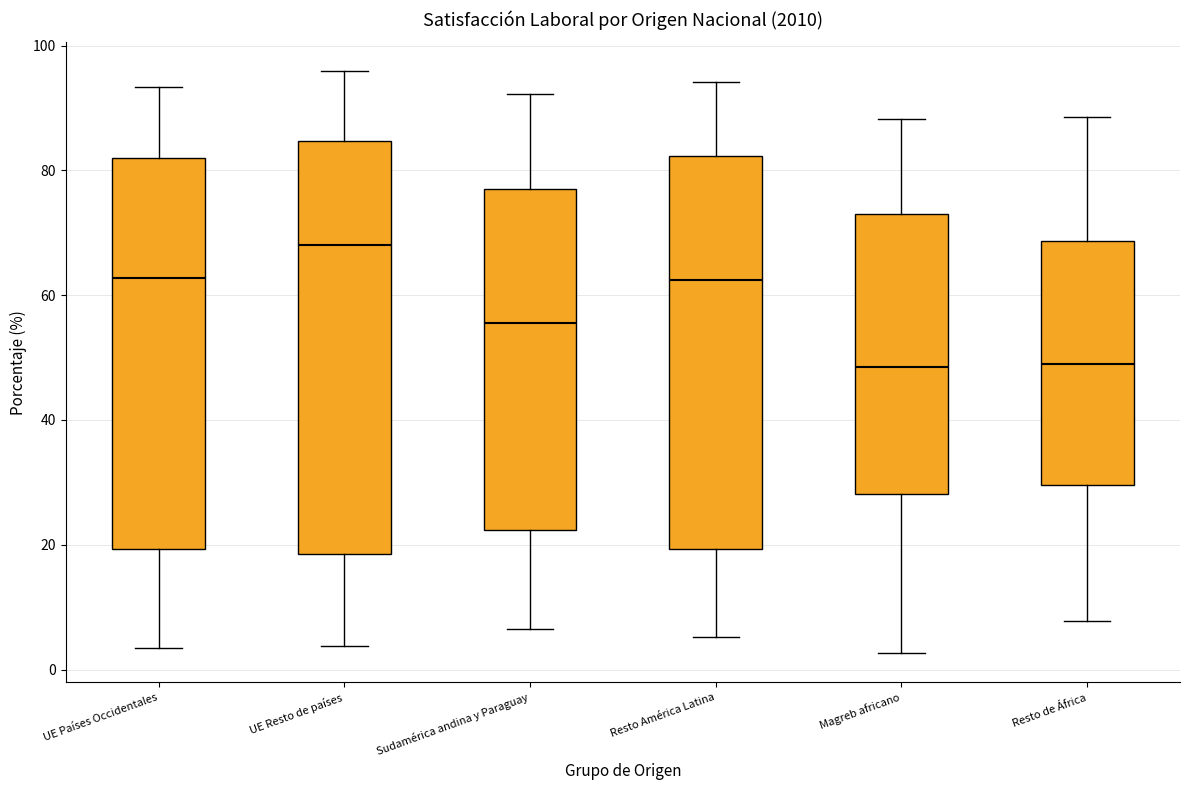

Where is the upper edge of the box for UE Resto de países on the y-axis? The values are not printed on the chart, so give them approximately, as read against the axis.

84